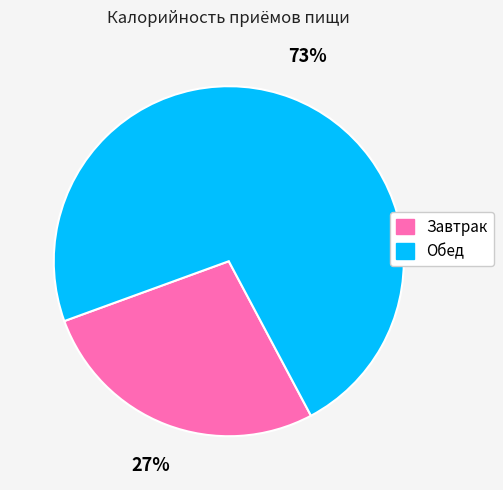

Combined, do Обед and Завтрак account for over 50%?

Yes